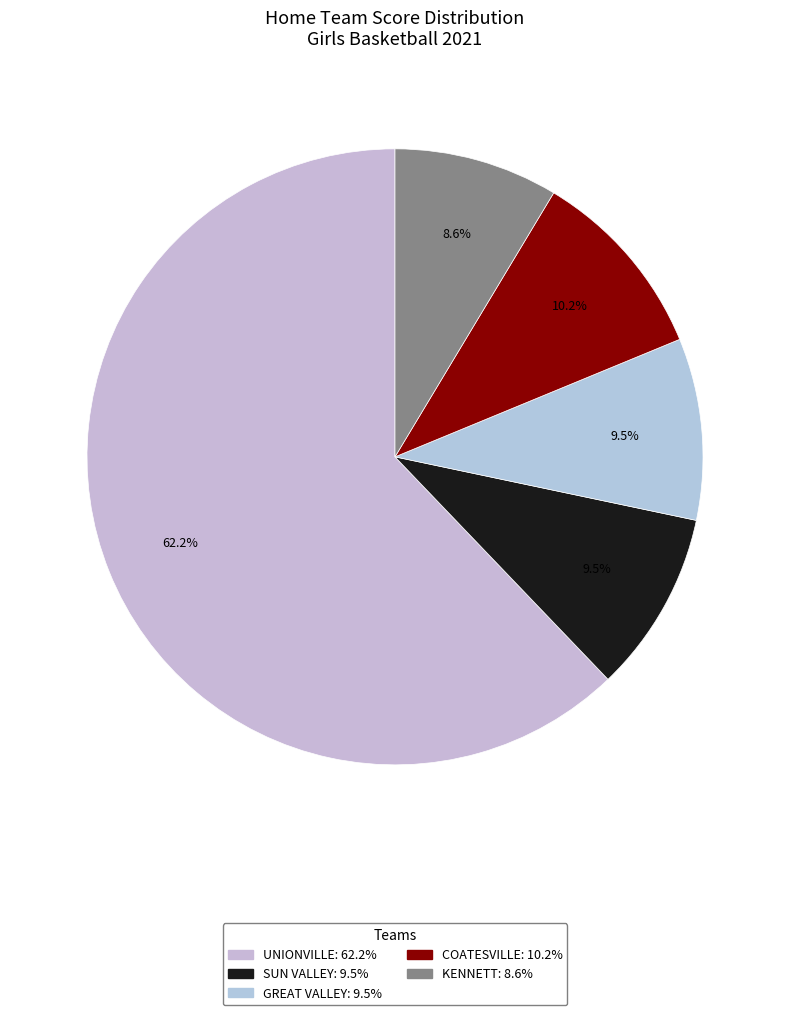

How many slices are in this pie chart?

5